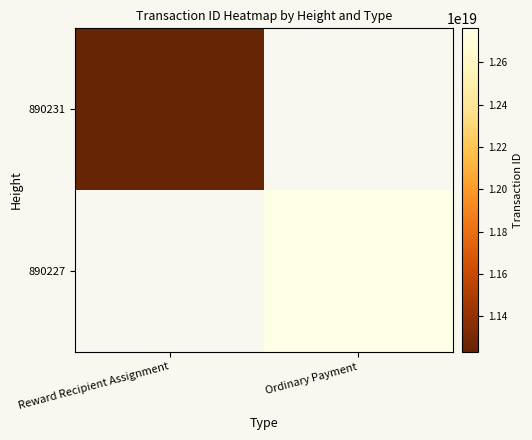

At which label is 890231 closest to 11230925687141255168?

Reward Recipient Assignment